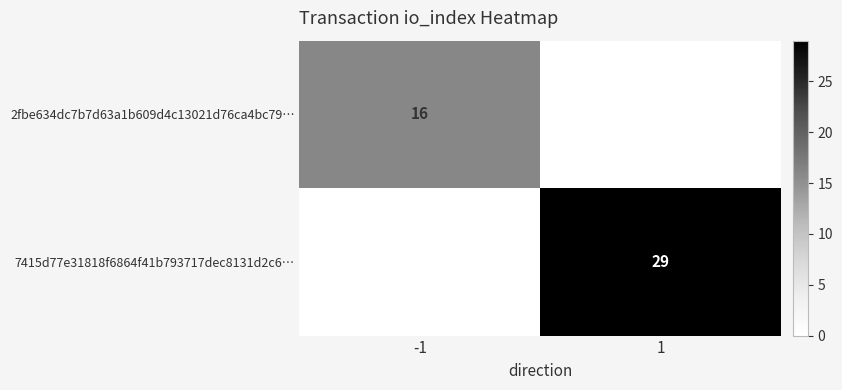

Which has a higher value, -1 or 1?

-1